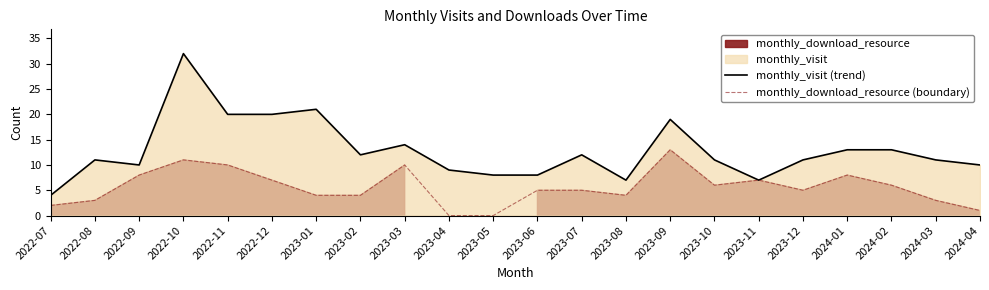

Rank the series by their maximum value, from lowest to highest.

monthly_download_resource (boundary), monthly_visit (trend)